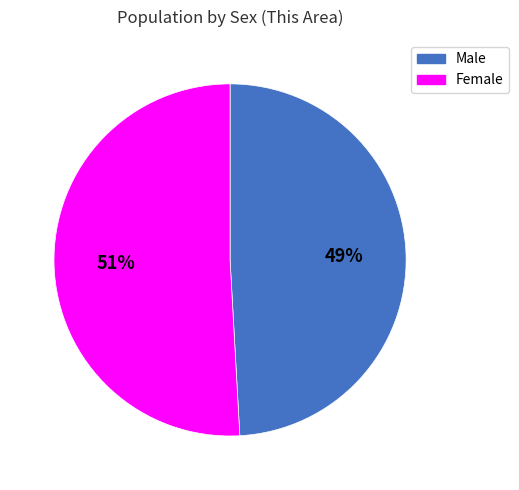

The Female slice represents 62% of the pie. True or false?

False